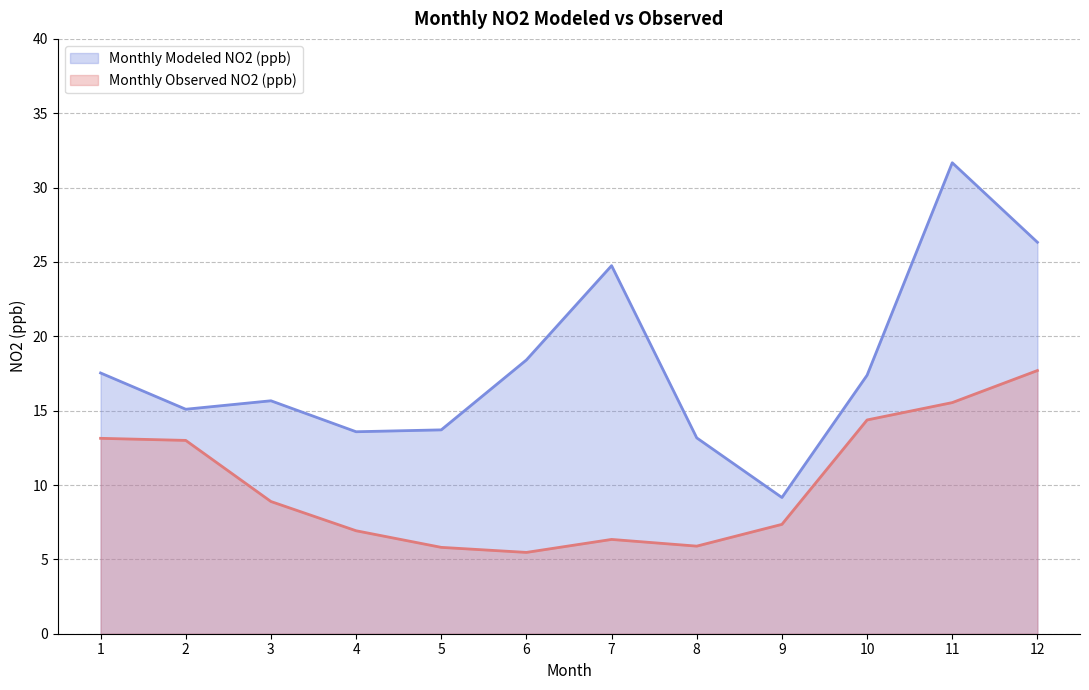

Reading left to right, transcribe all the data shown in this chart.

Monthly Modeled NO2 (ppb): 17.5	15.1	15.7	13.6	13.7	18.4	24.8	13.2	9.2	17.4	31.7	26.3
Monthly Observed NO2 (ppb): 13.1	13.0	8.9	6.9	5.8	5.5	6.3	5.9	7.4	14.4	15.5	17.7